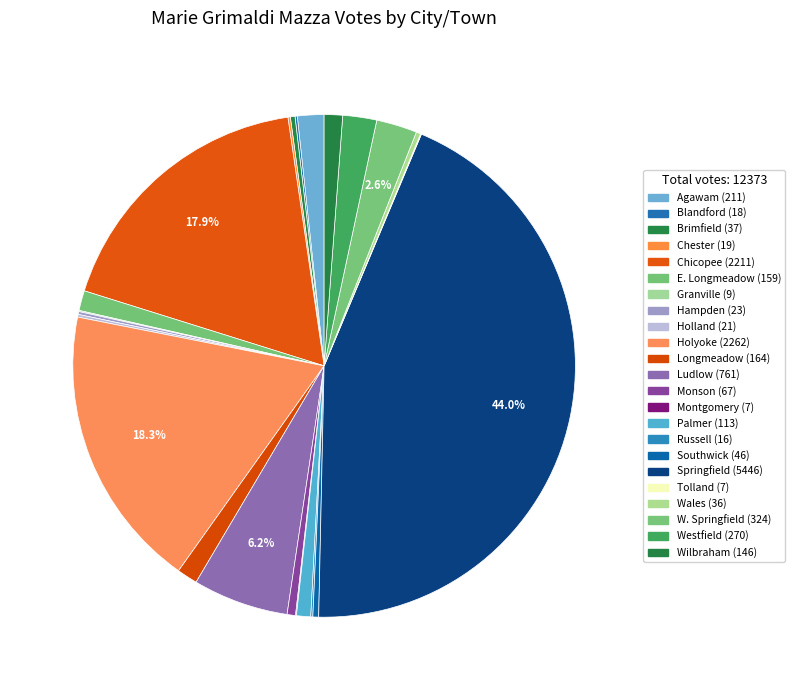

Does Southwick represent more than half of the total?

No